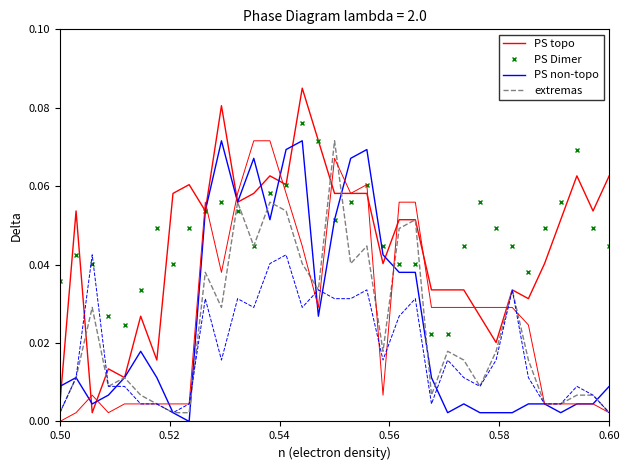

At which label is extremas closest to 0?

0.50